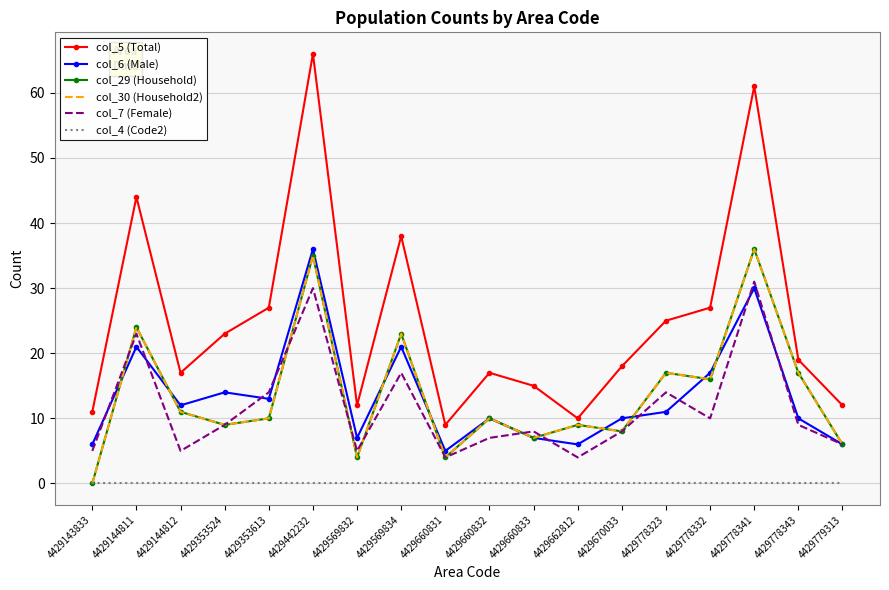

Reading left to right, list all the values displayed in this chart.

col_5 (Total): 11	44	17	23	27	66	12	38	9	17	15	10	18	25	27	61	19	12
col_6 (Male): 6	21	12	14	13	36	7	21	5	10	7	6	10	11	17	30	10	6
col_29 (Household): 0	24	11	9	10	35	4	23	4	10	7	9	8	17	16	36	17	6
col_30 (Household2): 0	24	11	9	10	35	4	23	4	10	7	9	8	17	16	36	17	6
col_7 (Female): 5	23	5	9	14	30	5	17	4	7	8	4	8	14	10	31	9	6
col_4 (Code2): 0	0	0	0	0	0	0	0	0	0	0	0	0	0	0	0	0	0